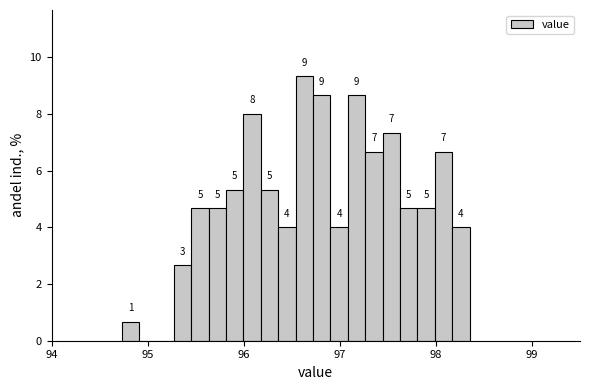

Read against the x-axis, roughly where is the centre of the tallest bar?

96.6